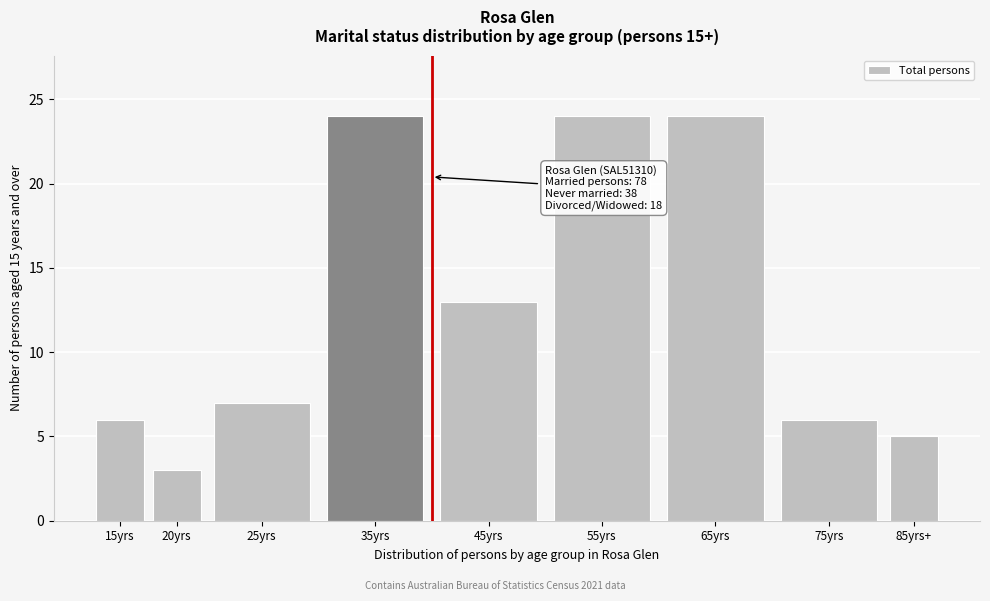

Reading left to right, transcribe all the data shown in this chart.

6	3	7	24	13	24	24	6	5